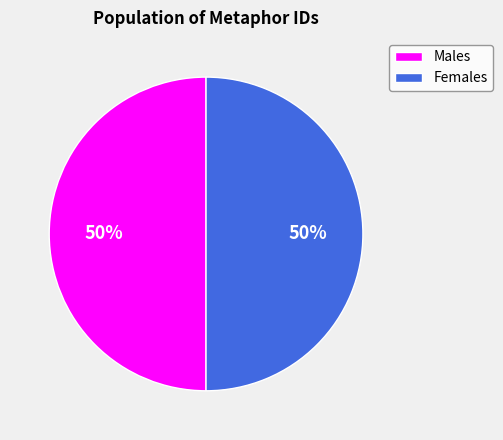

Is the sum of Males and Females greater than half?

Yes